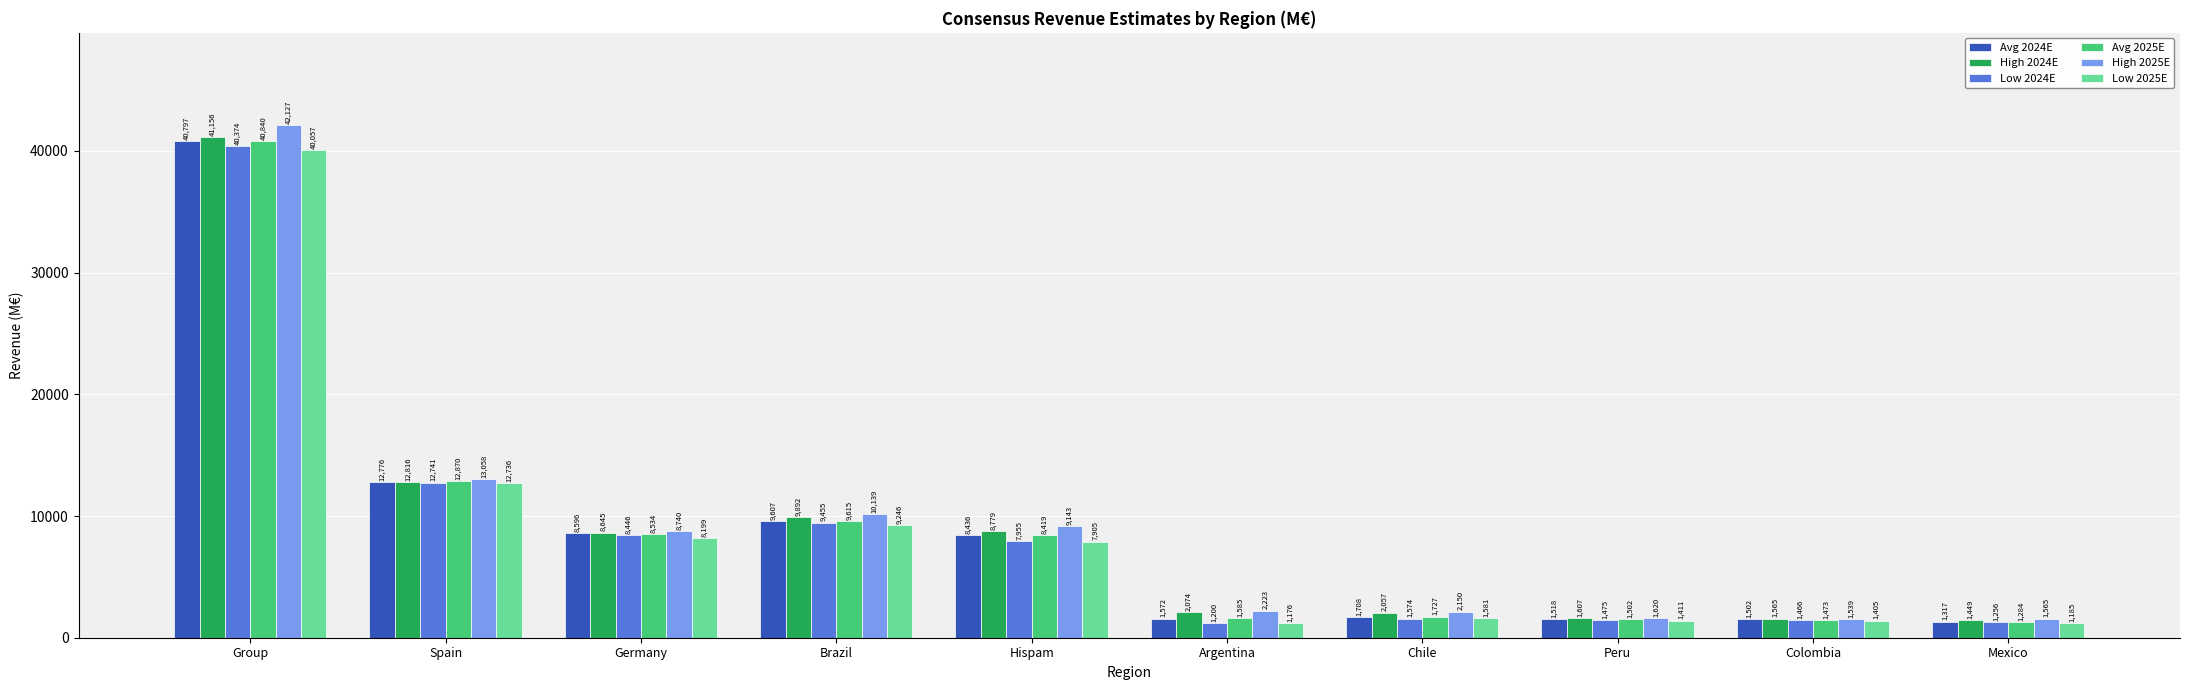

Which series has the widest spread of values?

High 2025E